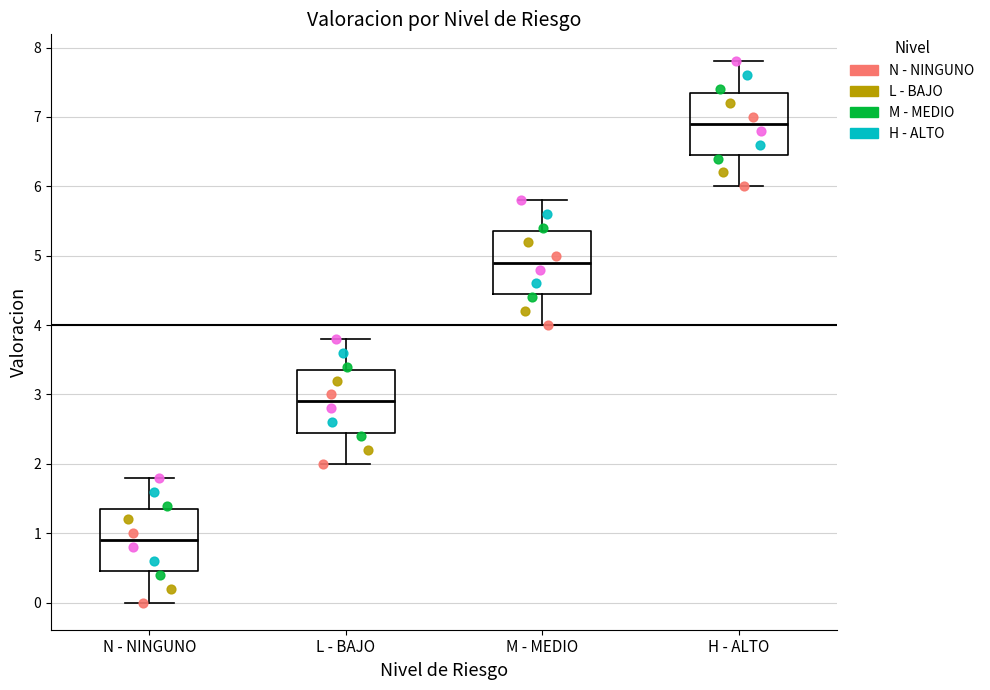

Reading left to right, read every box against the y-axis: the position of its median line, the range the box covers, and the ends of its whiskers. The values are not printed on the chart, so give them approximately, as read against the axis.

N - NINGUNO: median 0.9, box 0.5 to 1.4, whiskers 0.0 to 1.8
L - BAJO: median 2.9, box 2.5 to 3.4, whiskers 2.0 to 3.8
M - MEDIO: median 4.9, box 4.5 to 5.4, whiskers 4.0 to 5.8
H - ALTO: median 6.9, box 6.5 to 7.4, whiskers 6.0 to 7.8